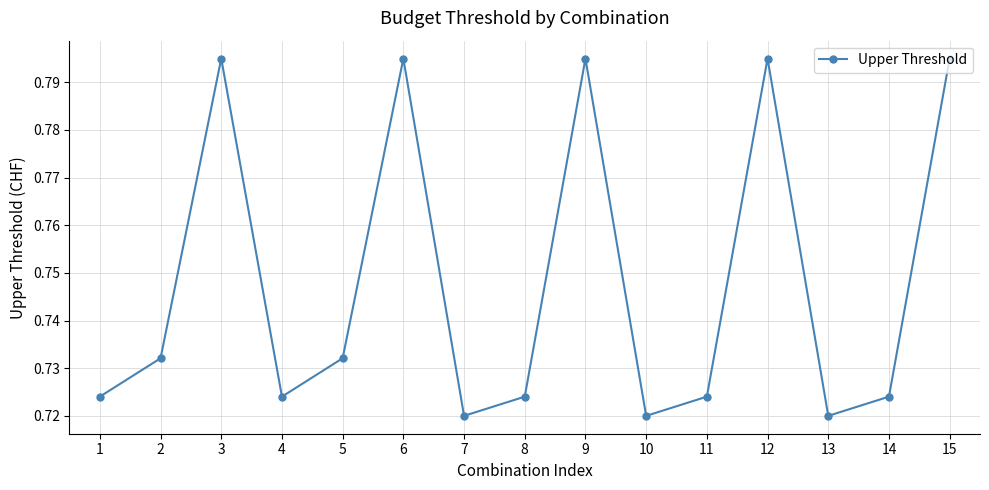

Count the values in the range 0 to 1.

15